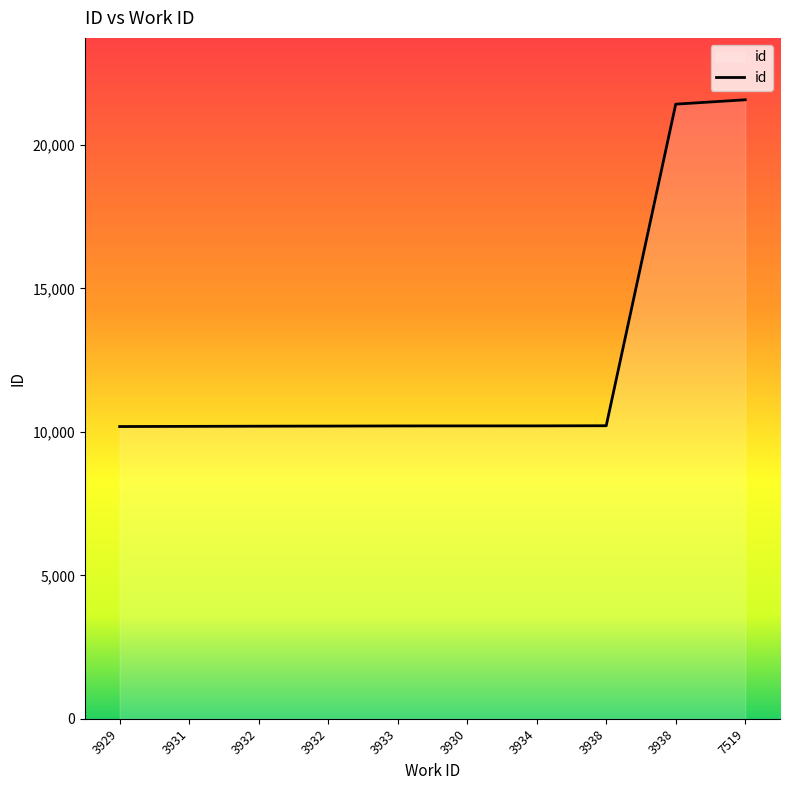

What is the ratio of the value at 3930 to the value at 3938?

1.0